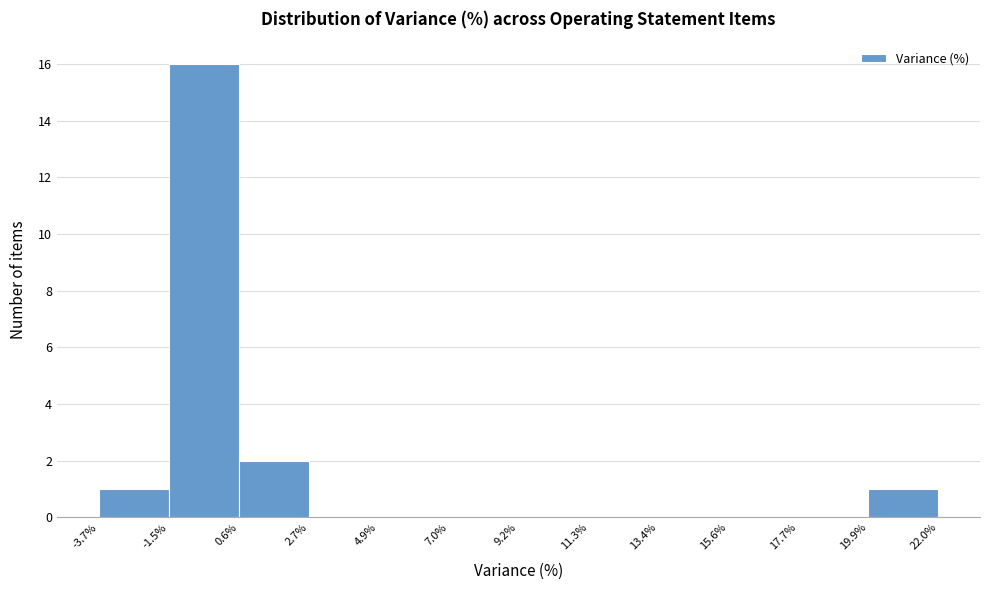

Reading left to right, list every bar in this chart as the range it spans on the x-axis followed by its height. The values are not printed on the chart, so give them approximately, as read against the axis.

-3.7% to -1.5%: 1
-1.5% to 0.6%: 16
0.6% to 2.7%: 2
2.7% to 4.9%: 0
4.9% to 7.0%: 0
7.0% to 9.2%: 0
9.2% to 11.3%: 0
11.3% to 13.4%: 0
13.4% to 15.6%: 0
15.6% to 17.7%: 0
17.7% to 19.9%: 0
19.9% to 22.0%: 1